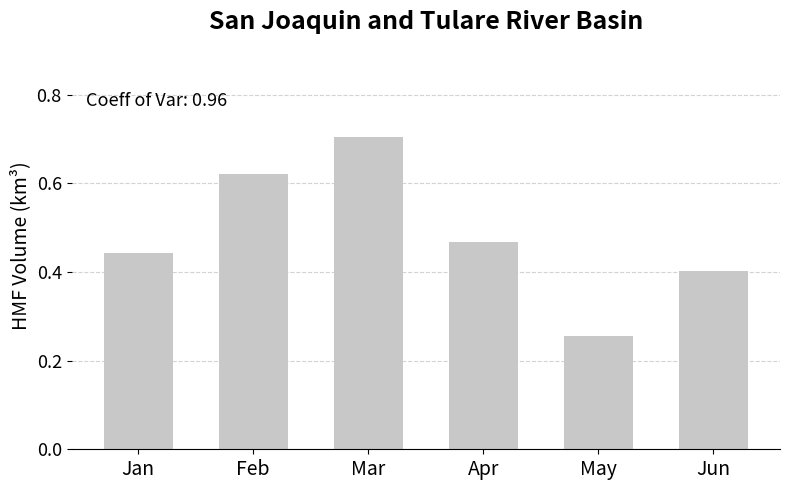

The value at Apr is 0.7. True or false?

False